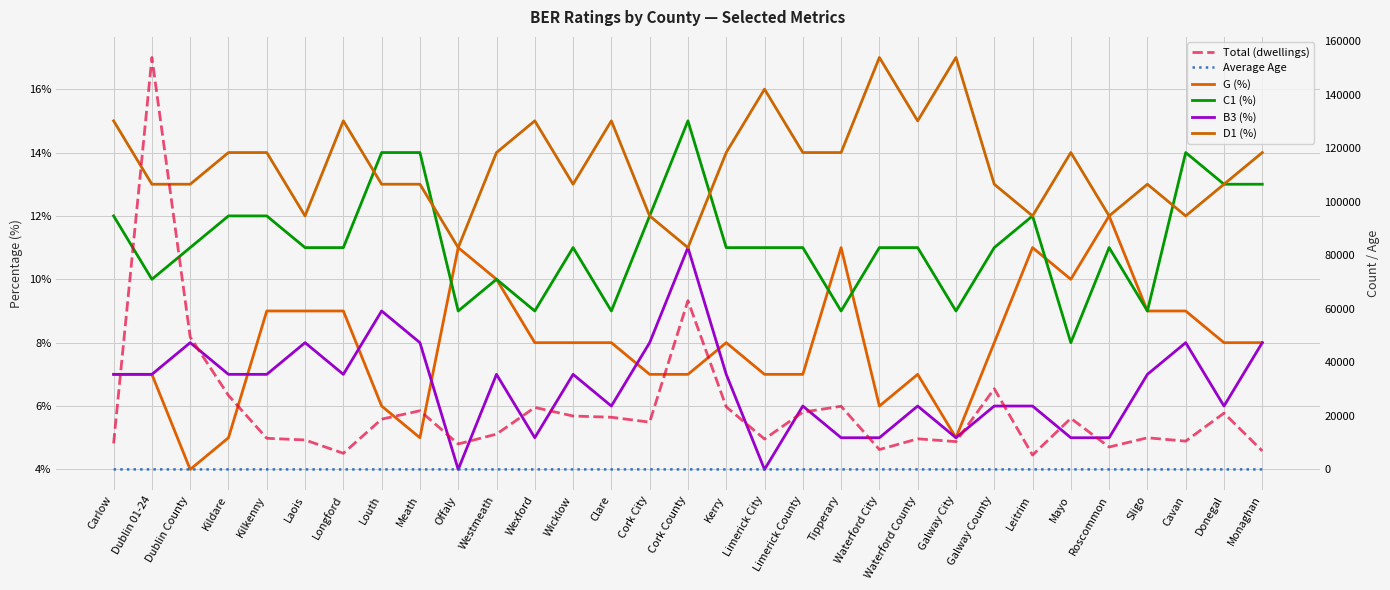

What is the smallest value displayed?

4